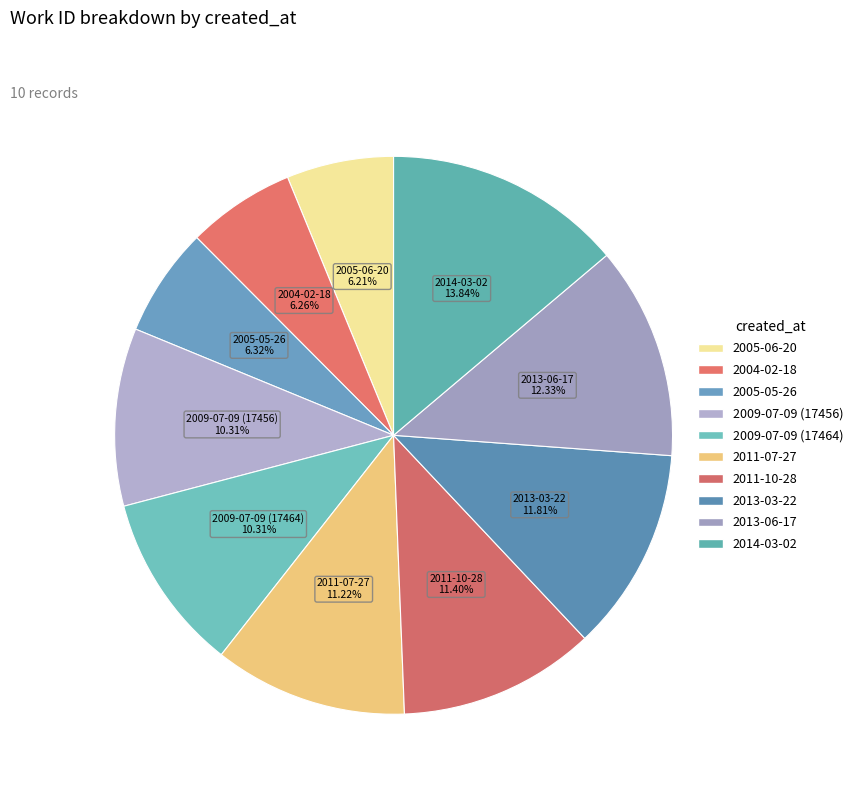

How many slices are in this pie chart?

10